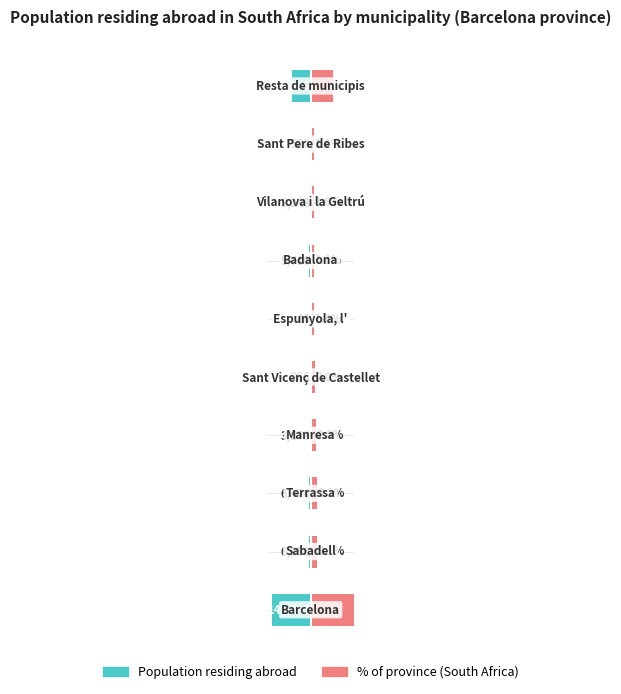

Rank the series by their average value, from lowest to highest.

Population residing abroad, % of province (South Africa)